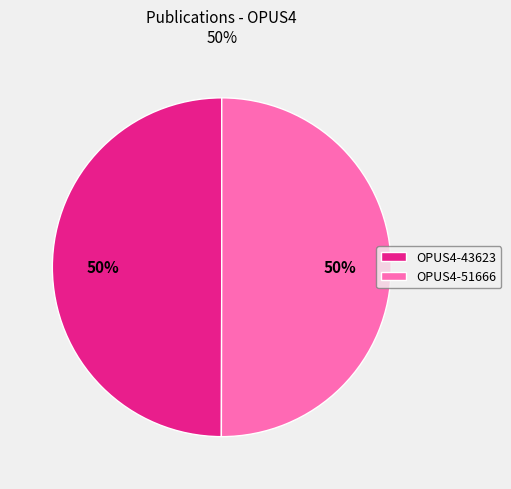

What percentage is the OPUS4-51666 slice, to the nearest percent?

50%